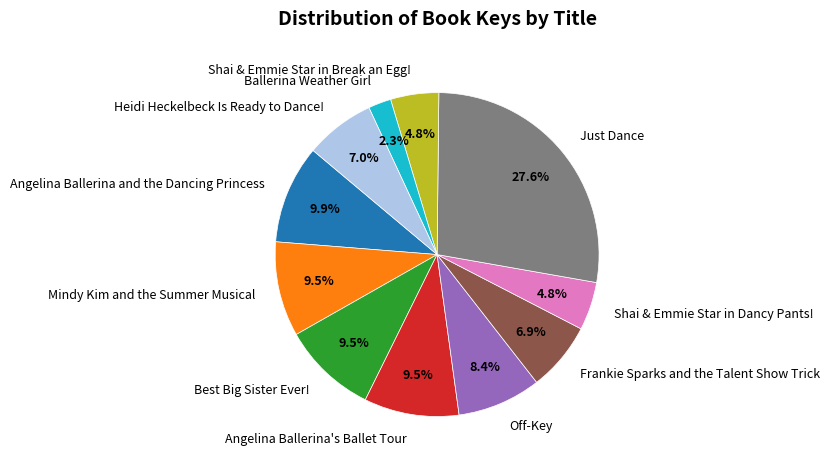

What is the total percentage of Shai & Emmie Star in Break an Egg! and Shai & Emmie Star in Dancy Pants!?

9.6%